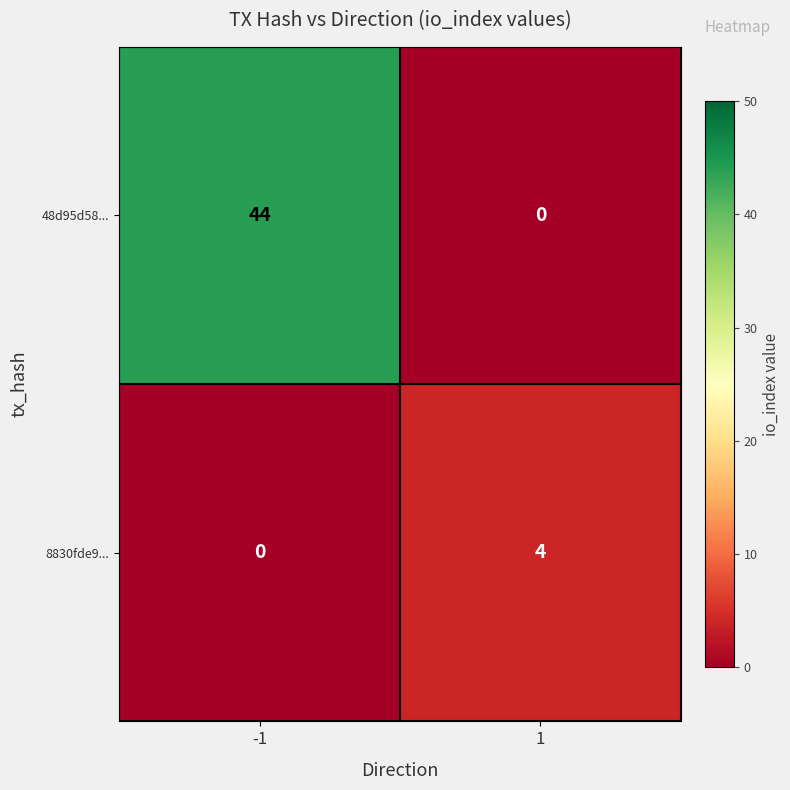

Rank the series at -1 from highest to lowest value.

48d95d58..., 8830fde9...